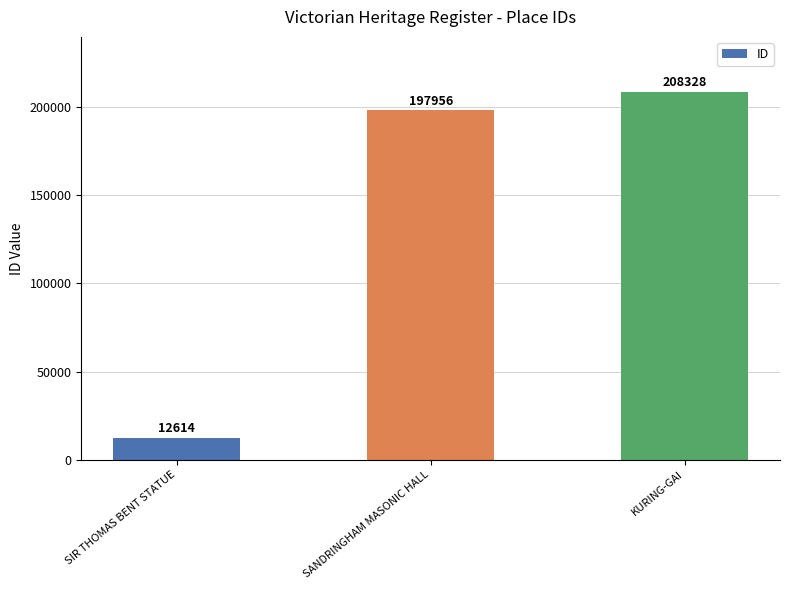

What is the approximate value at SANDRINGHAM MASONIC HALL, to the nearest 10?

197960